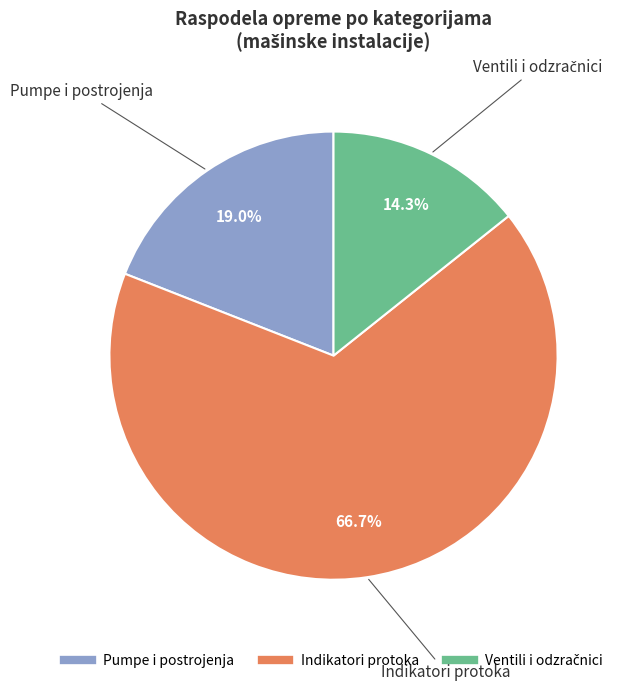

Does any single category account for the majority?

Yes